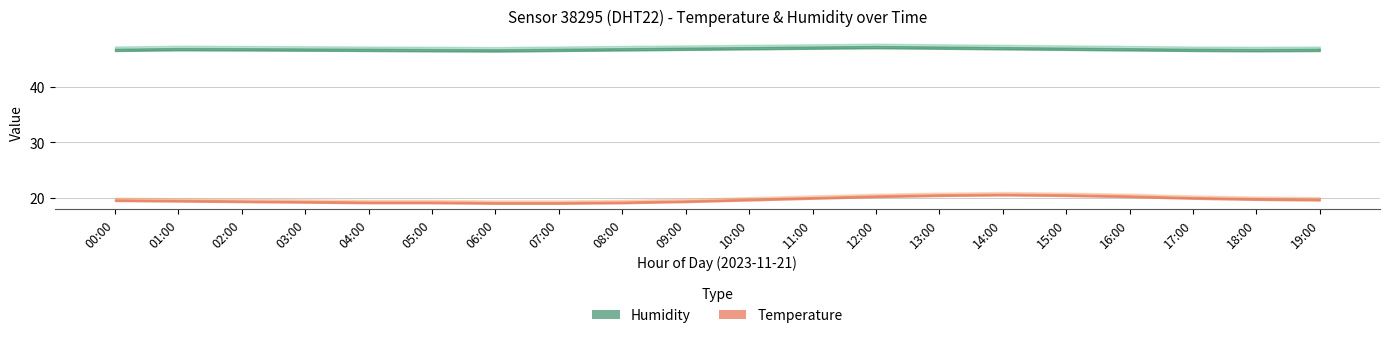

What is the label of the 18th point from the right?

02:00